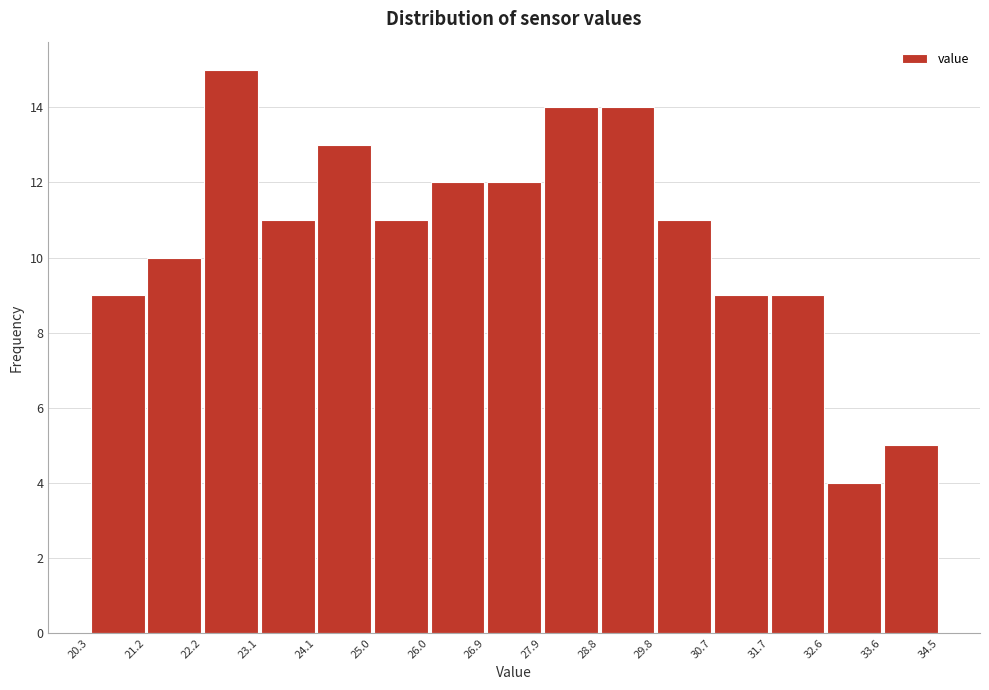

How tall is the bar that spans 31.7 to 32.6 on the x-axis? The values are not printed on the chart, so give them approximately, as read against the axis.

9